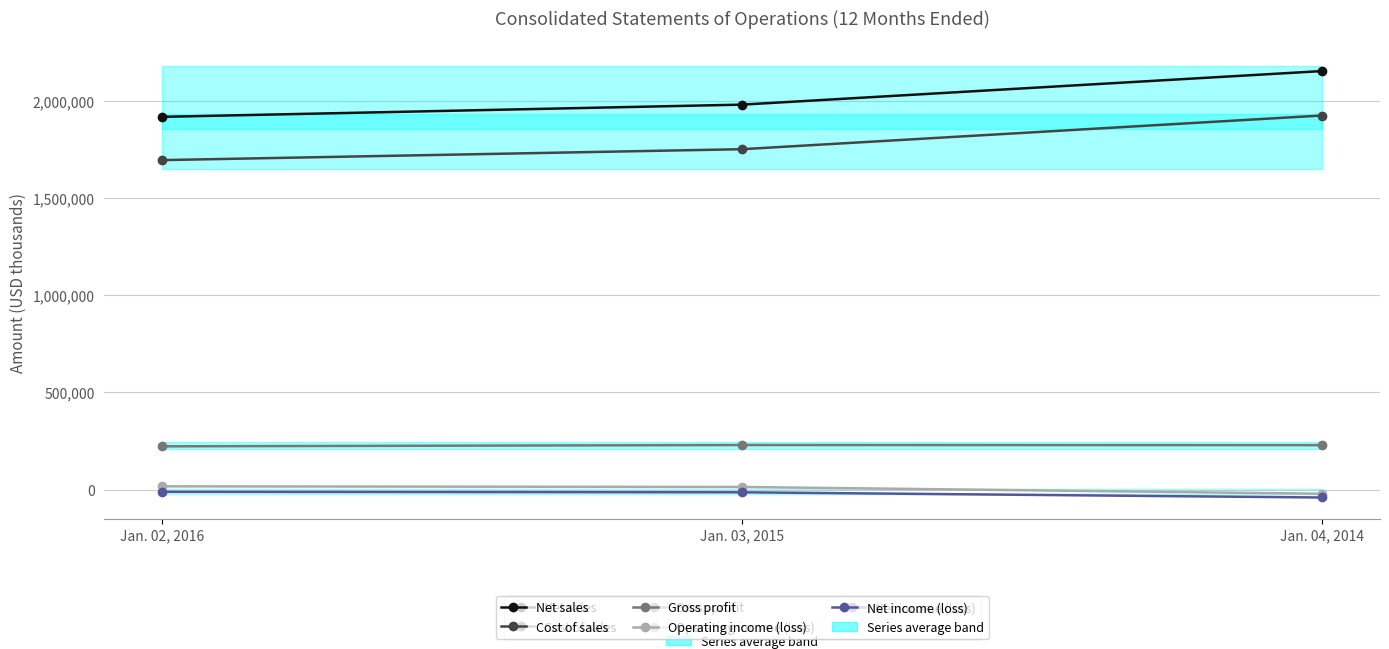

List the labels in order of Gross profit value, smallest first.

Jan. 02, 2016, Jan. 04, 2014, Jan. 03, 2015